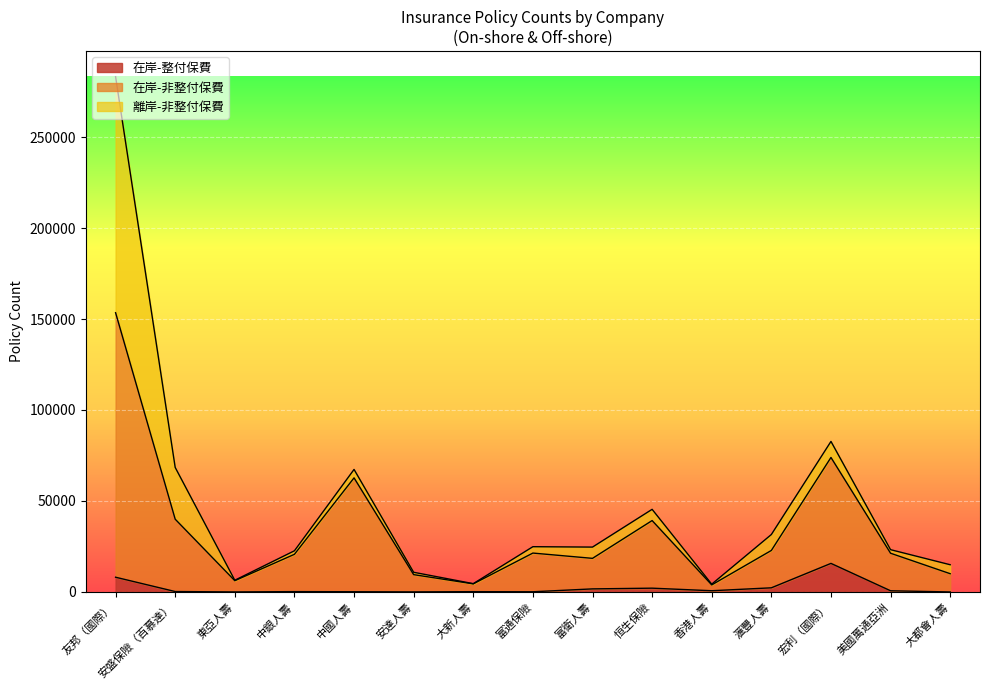

True or false: 在岸-整付保費 and 在岸-非整付保費 intersect in this chart.

False